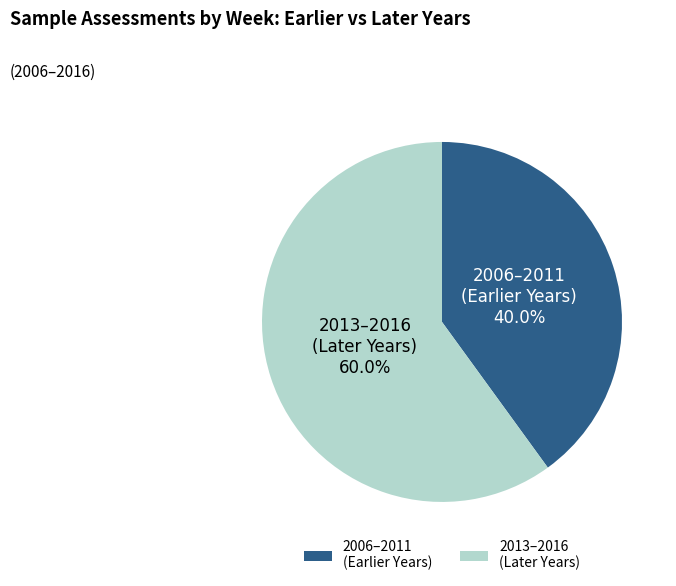

Which has a higher value, 2006–2011 (Earlier Years) or 2013–2016 (Later Years)?

2013–2016 (Later Years)